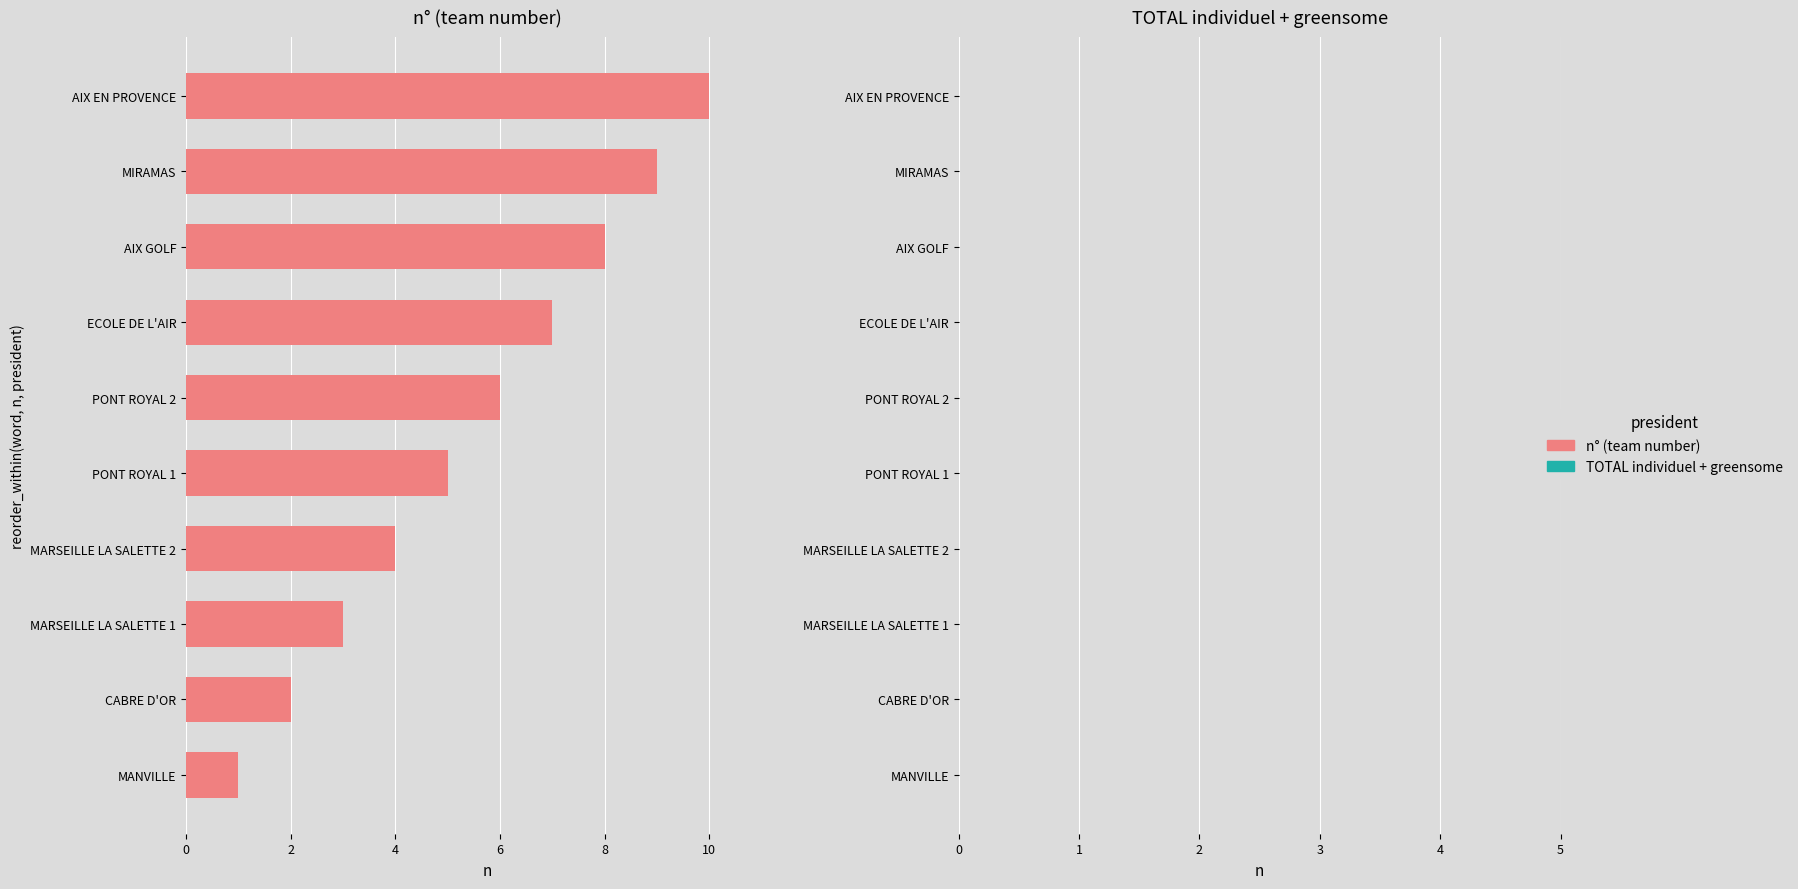

List the labels in order of value, largest first.

AIX EN PROVENCE, MIRAMAS, AIX GOLF, ECOLE DE L'AIR, PONT ROYAL 2, PONT ROYAL 1, MARSEILLE LA SALETTE 2, MARSEILLE LA SALETTE 1, CABRE D'OR, MANVILLE